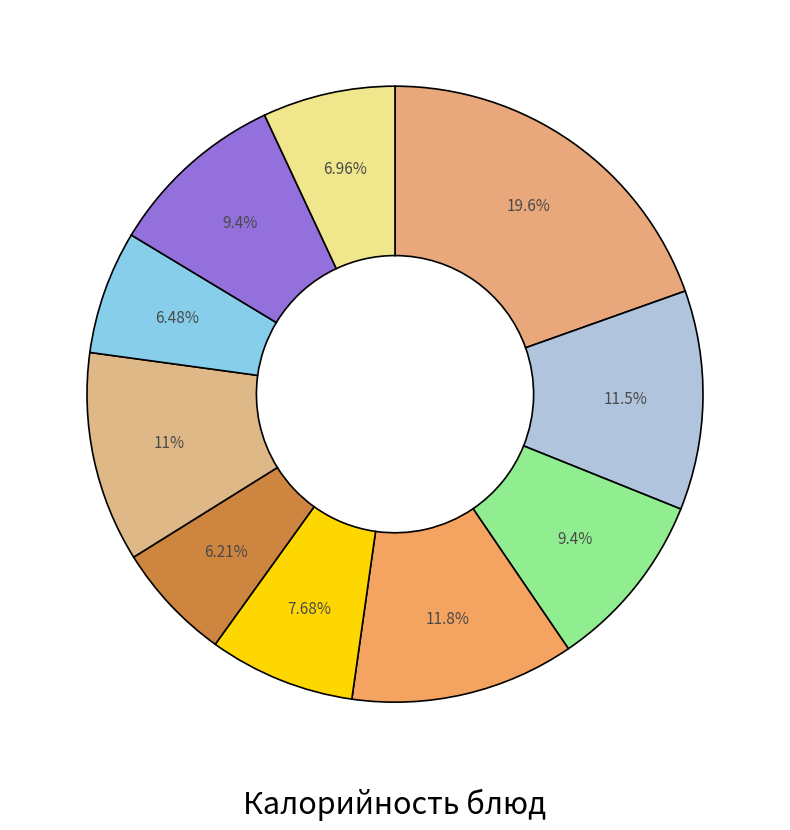

How many slices are in this pie chart?

10